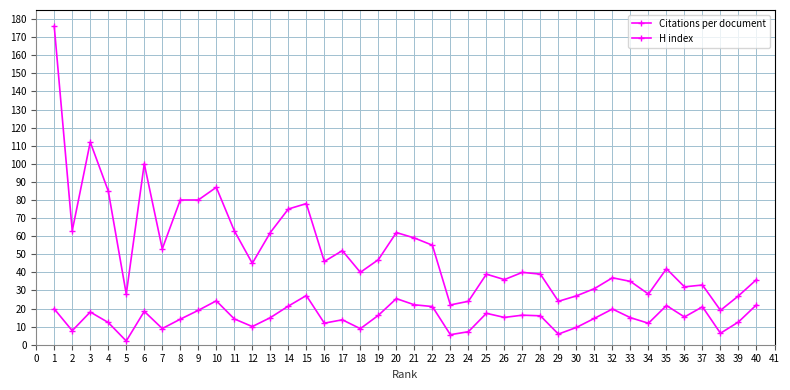

Count the number of data series in this chart.

2